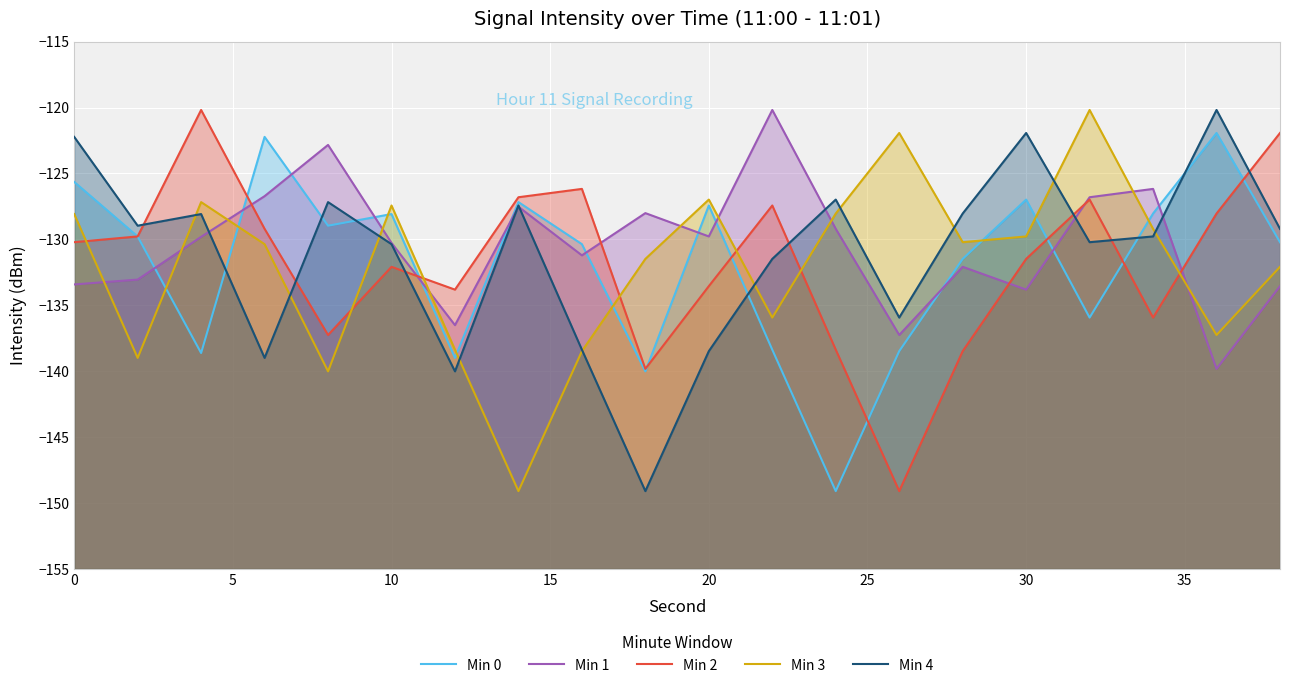

True or false: Min 4 has more than 2 interior local peaks.

True